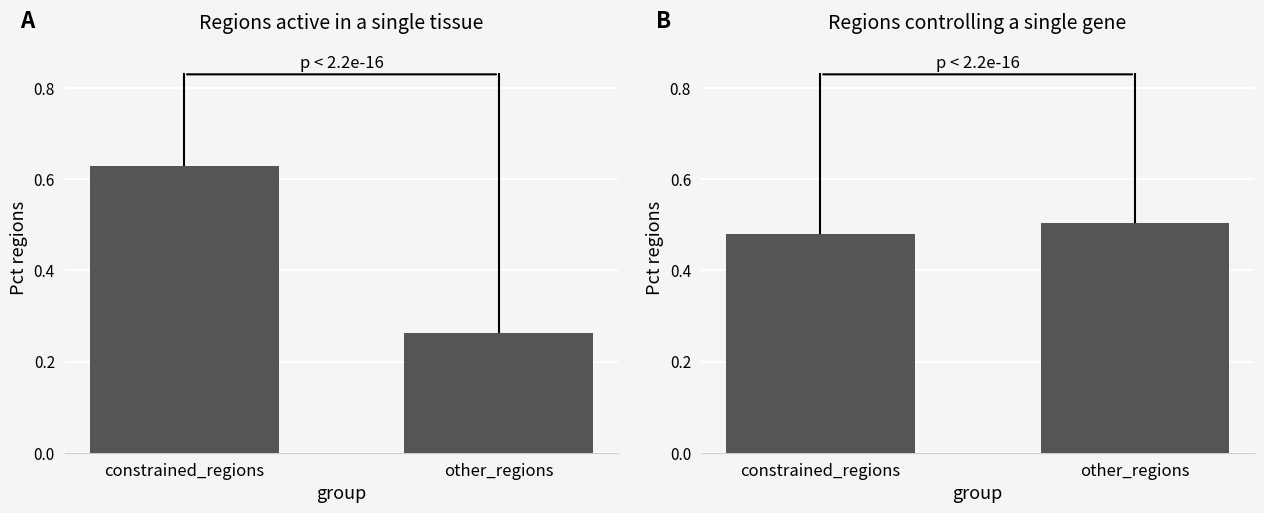

What is the label of the 2nd bar from the right?

constrained_regions